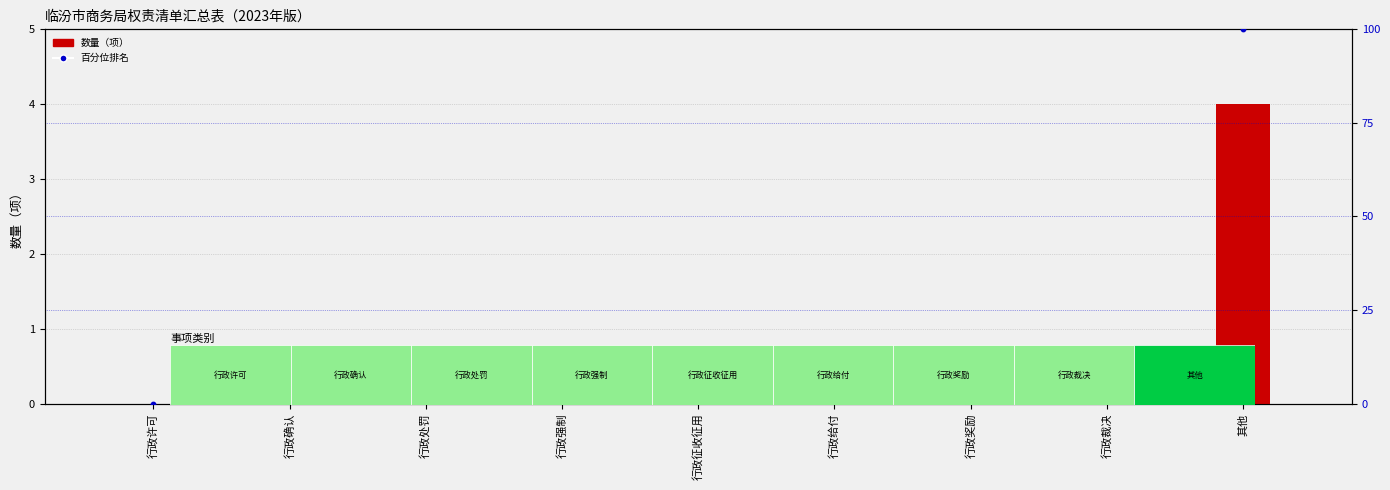

At which category is the sum across all series the highest?

其他